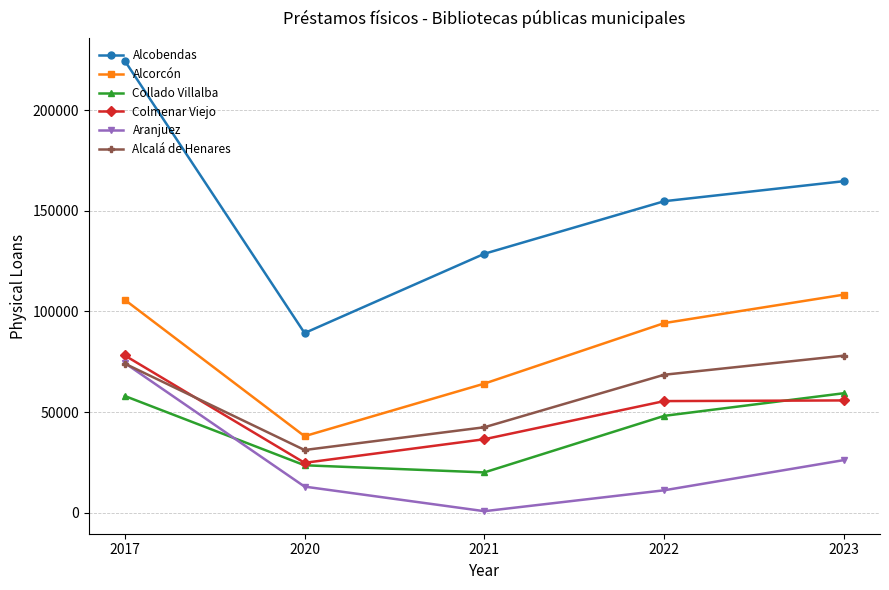

What is the difference between the highest and lowest values at 2020?

76282